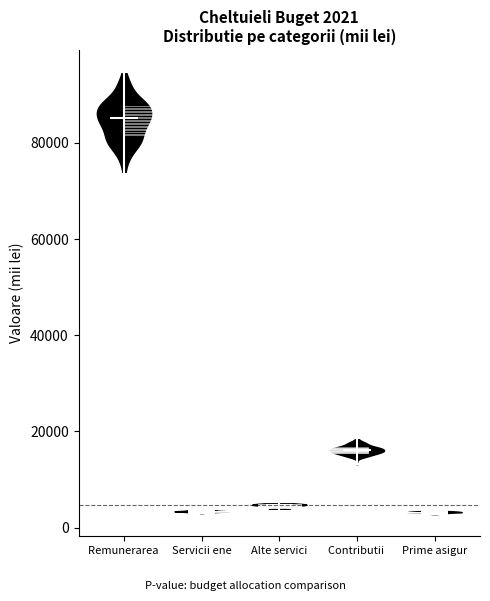

Which violin has the highest median line?

Remunerarea